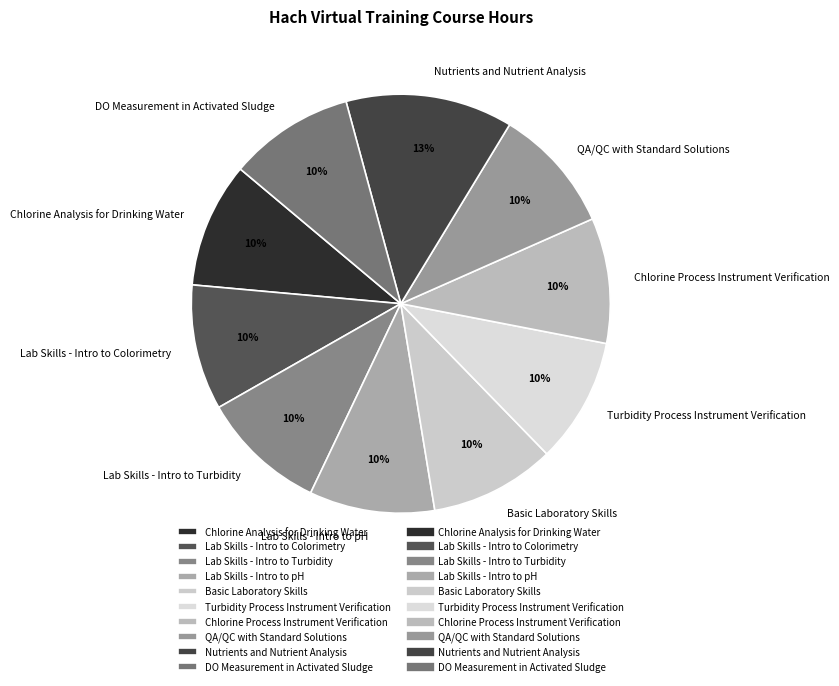

What is the ratio of the value at DO Measurement in Activated Sludge to the value at Lab Skills - Intro to Turbidity?

1.0